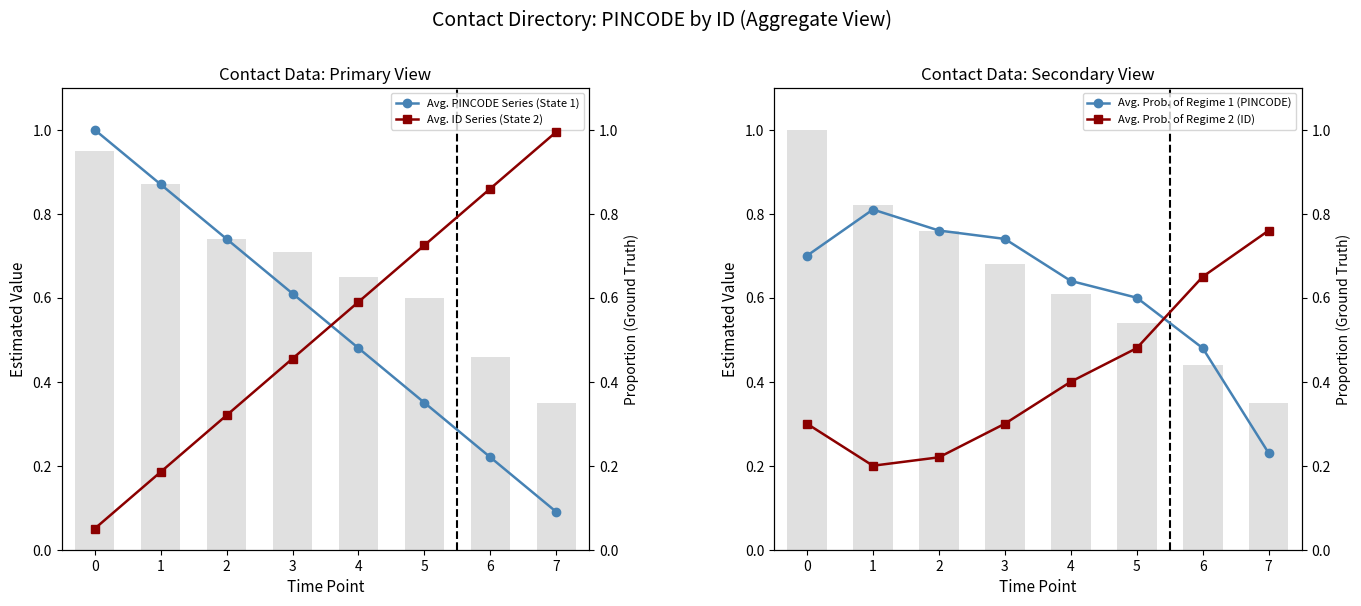

What is the difference between the maximum and minimum values in the Avg. PINCODE Series (State 1) series?

0.9